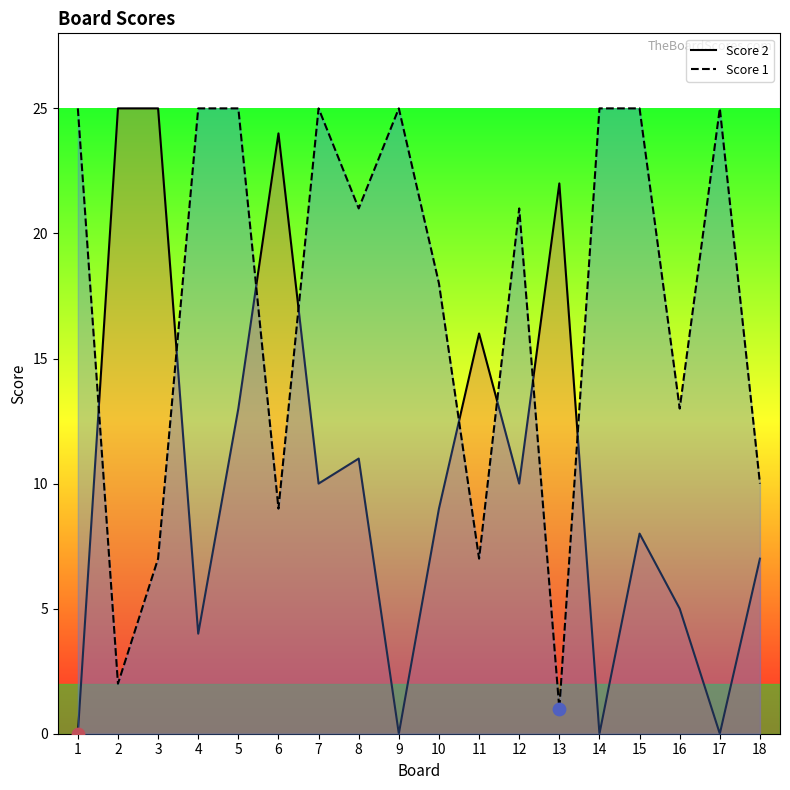

Which series has the widest spread of Y values?

Score 2